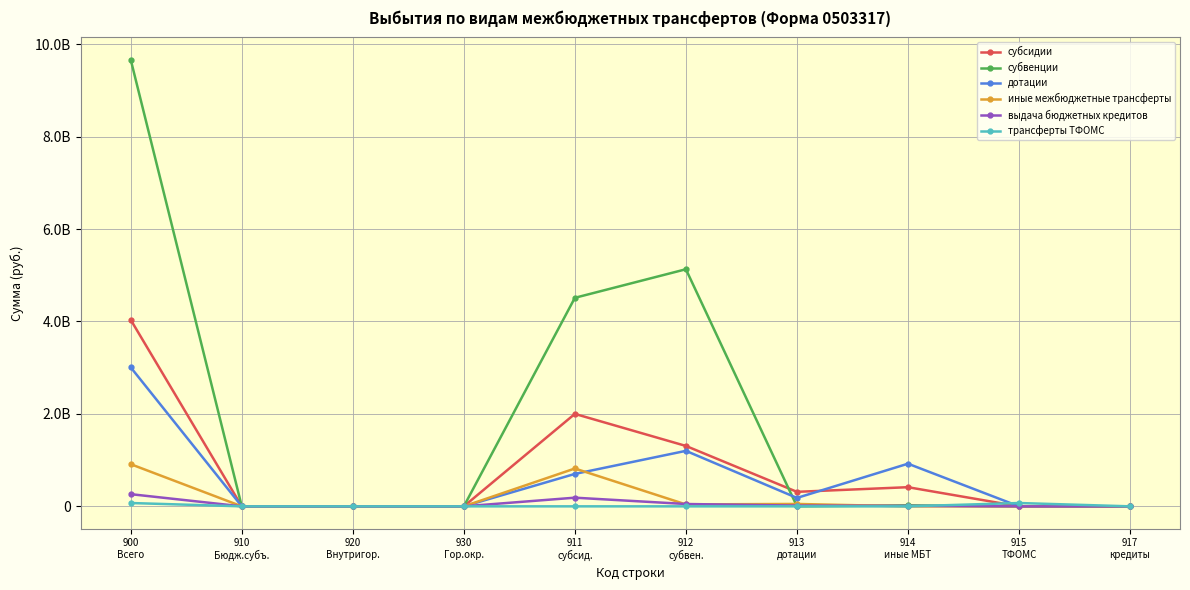

How many interior local peaks does the субвенции series have?

2